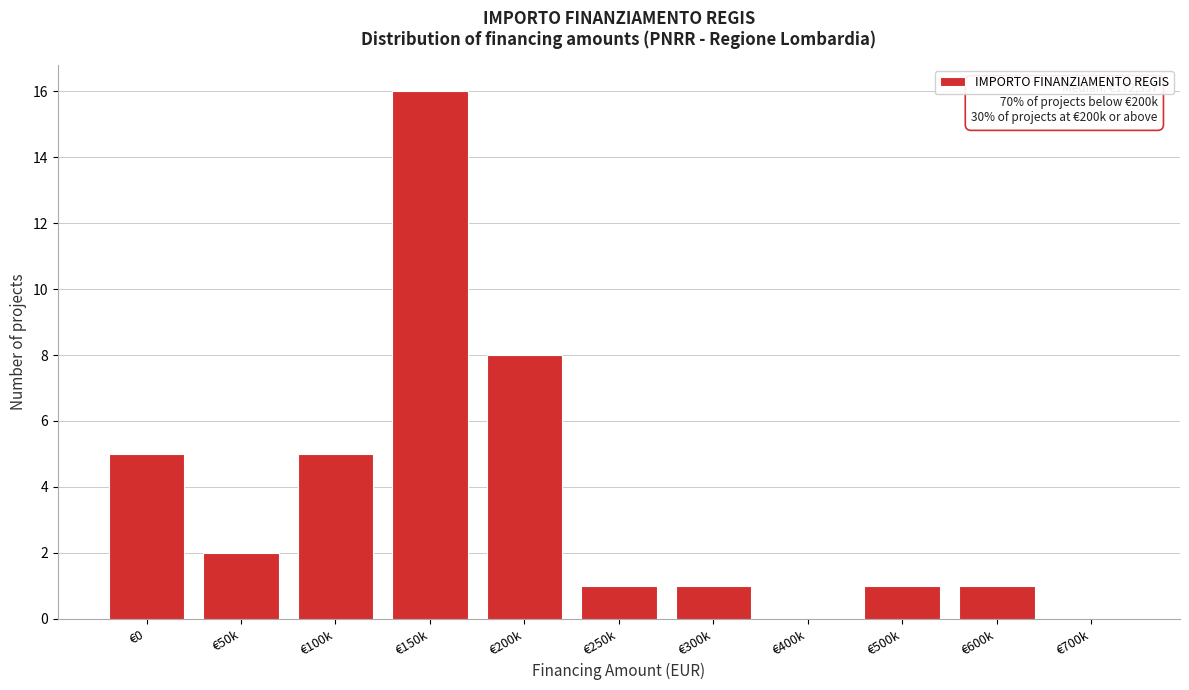

Reading left to right, extract all data points from this chart.

€0=5	€50k=2	€100k=5	€150k=16	€200k=8	€250k=1	€300k=1	€400k=0	€500k=1	€600k=1	€700k=0